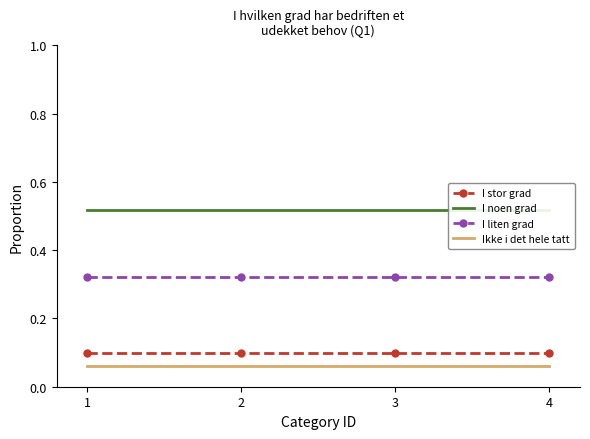

Reading left to right, extract all data points from this chart.

I stor grad: 1=0.1	2=0.1	3=0.1	4=0.1
I noen grad: 1=0.5	2=0.5	3=0.5	4=0.5
I liten grad: 1=0.3	2=0.3	3=0.3	4=0.3
Ikke i det hele tatt: 1=0.1	2=0.1	3=0.1	4=0.1